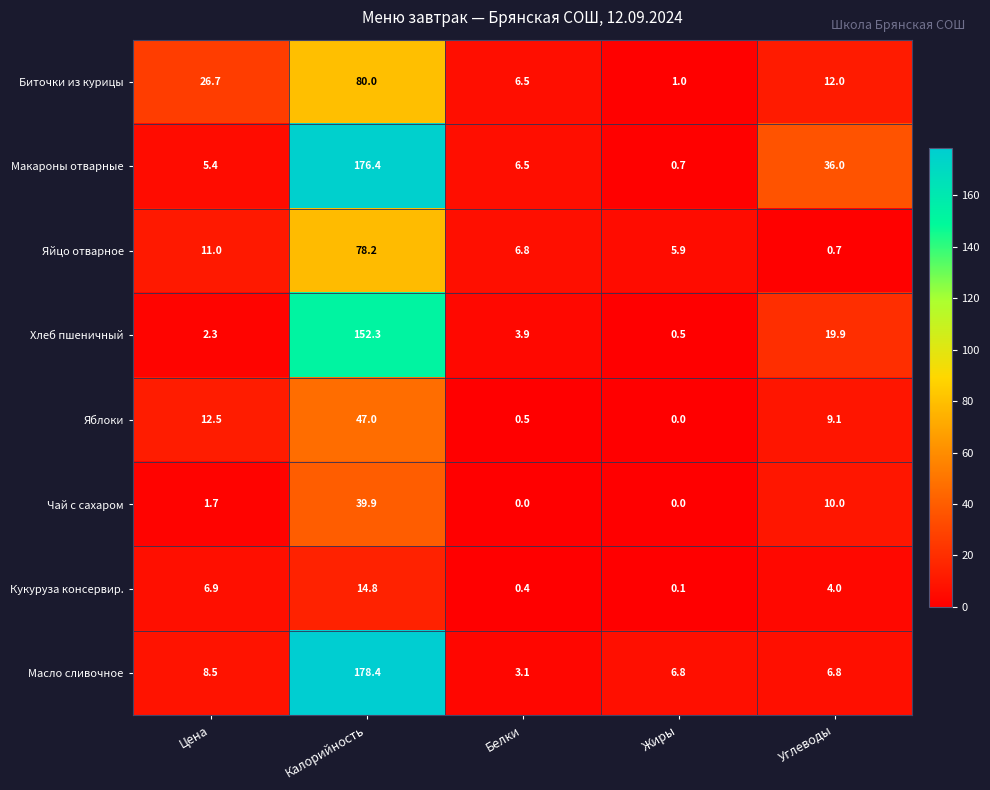

Which series has the largest total across all categories?

Макароны отварные